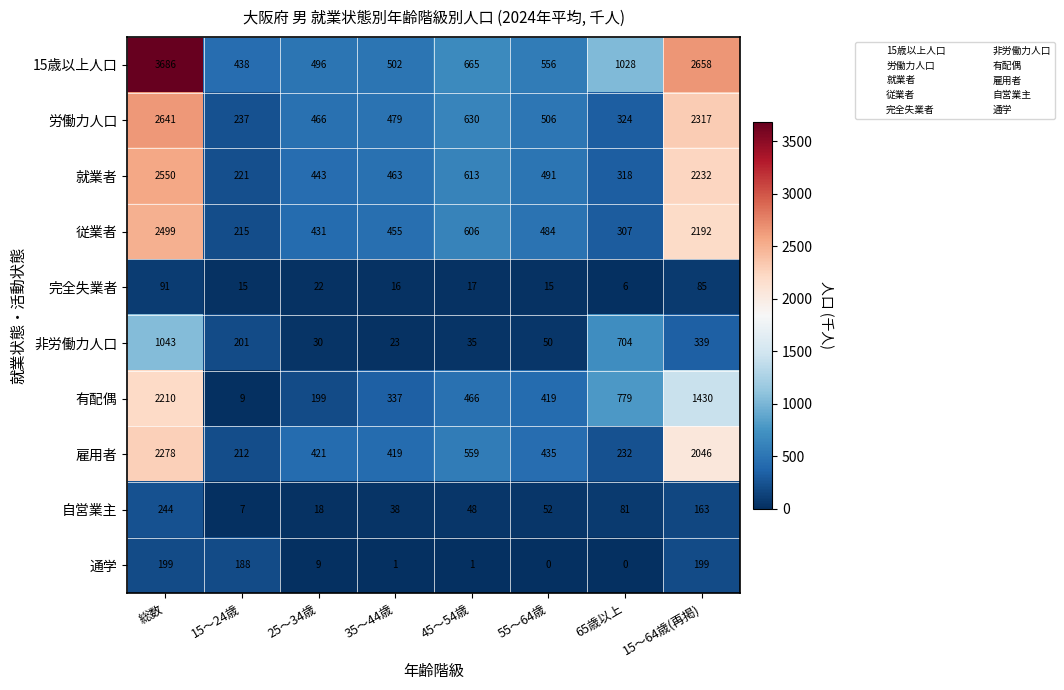

Between 総数 and 25～34歳, which series saw the biggest shift?

15歳以上人口